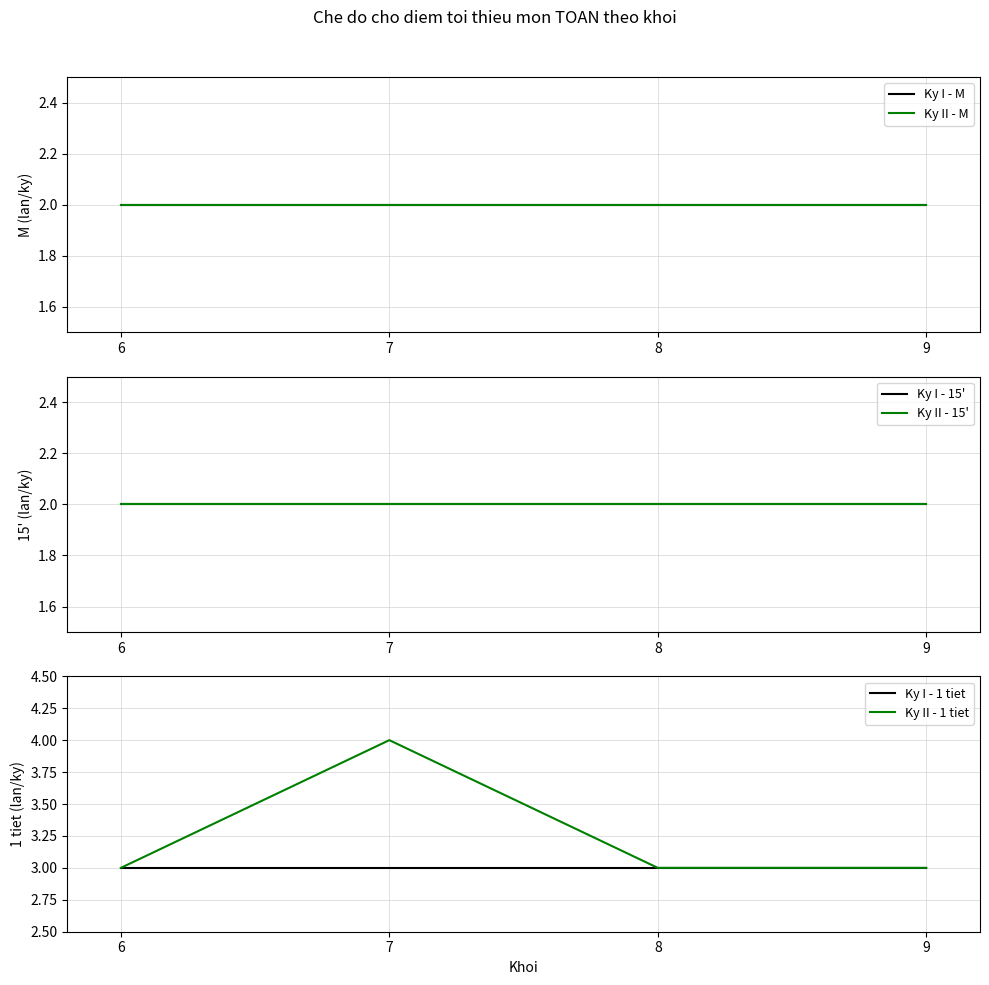

Is the value of Ky II - 1 tiet at 7 greater than the value of Ky I - 1 tiet at 8?

Yes